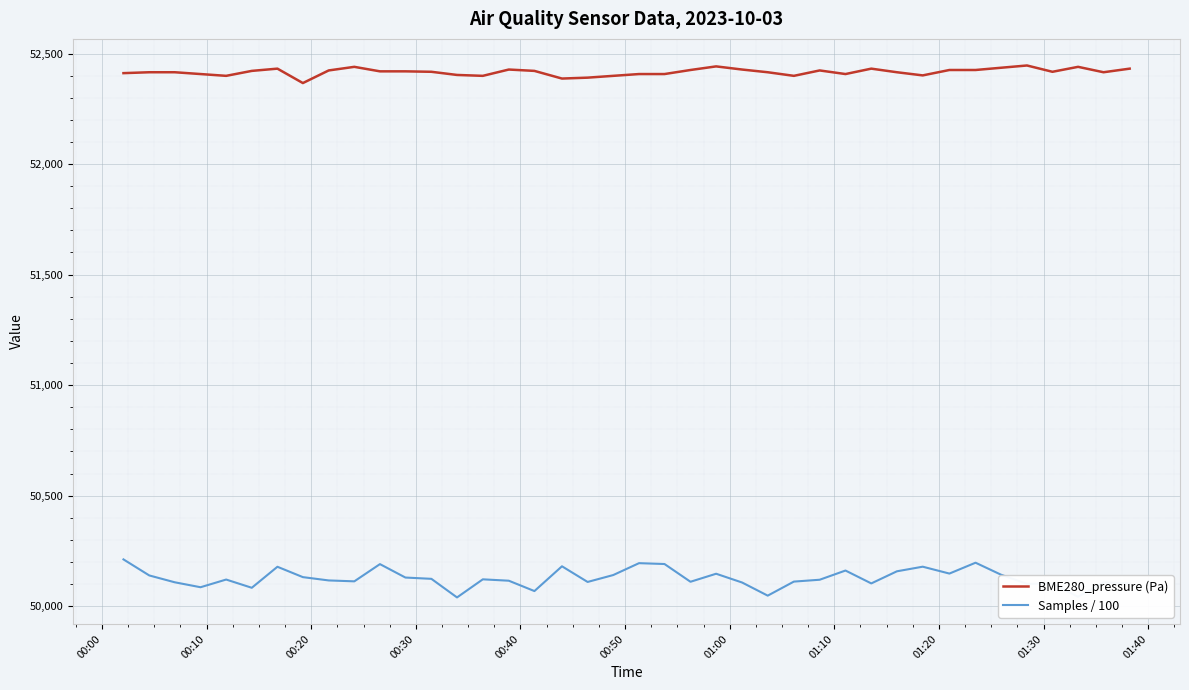

Which series has the largest range (max minus min)?

Samples / 100